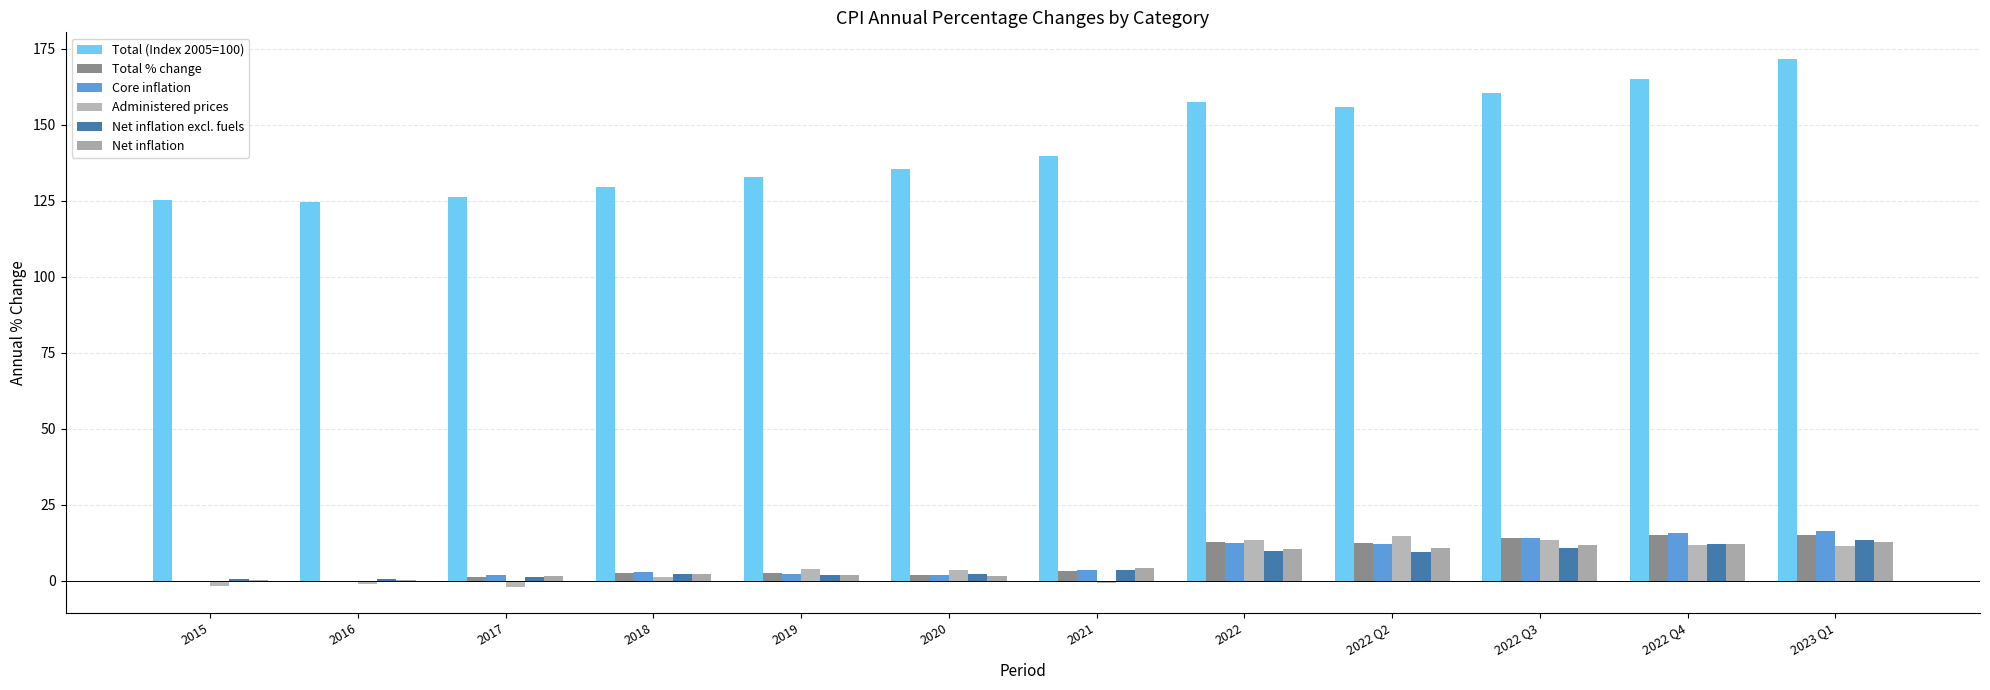

At how many categories does at least one series exceed 83?

12